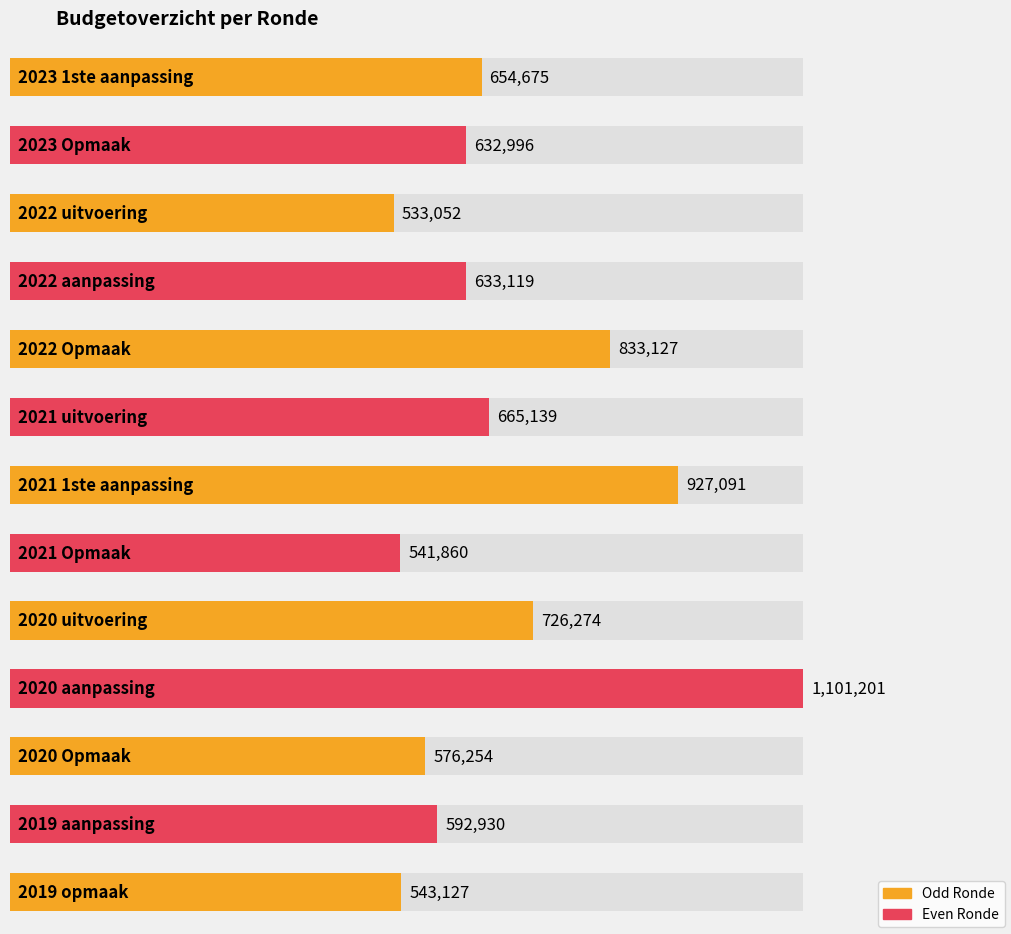

At which category does the chart reach its peak across all series?

2020 aanpassing